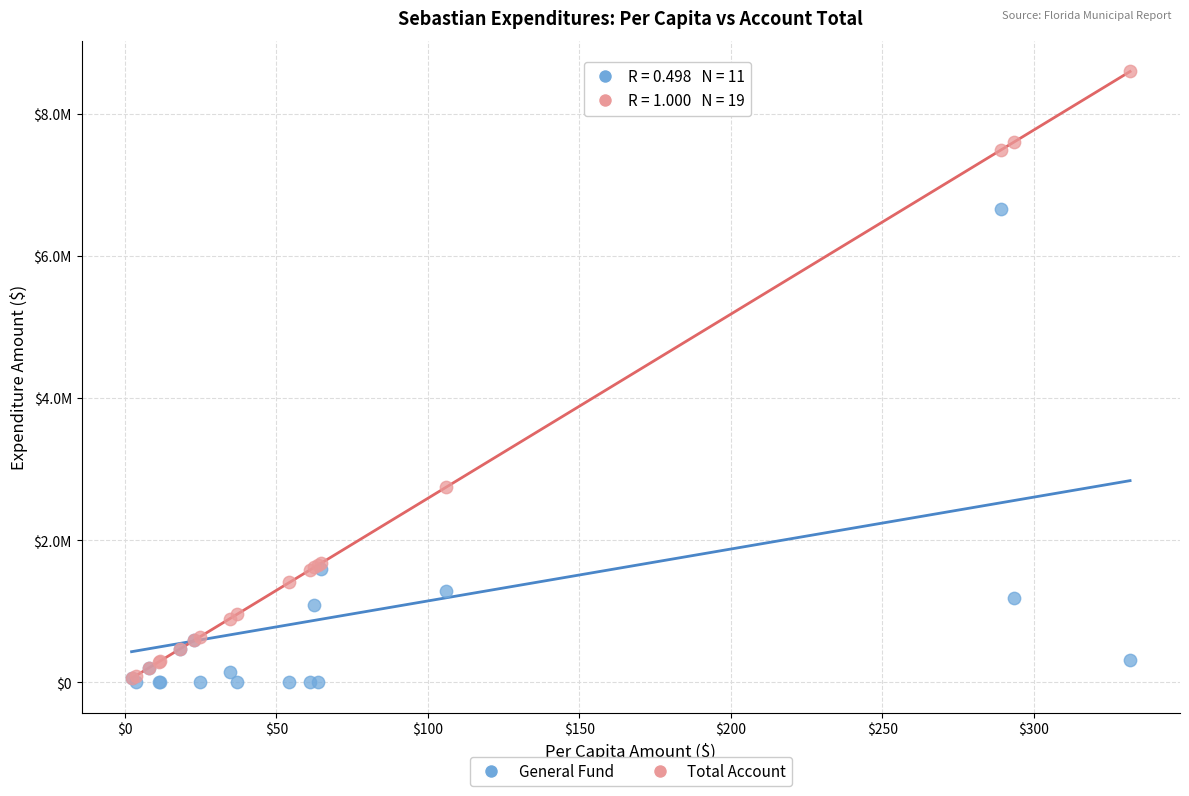

What are all the series names shown in the legend?

General Fund, Total Account